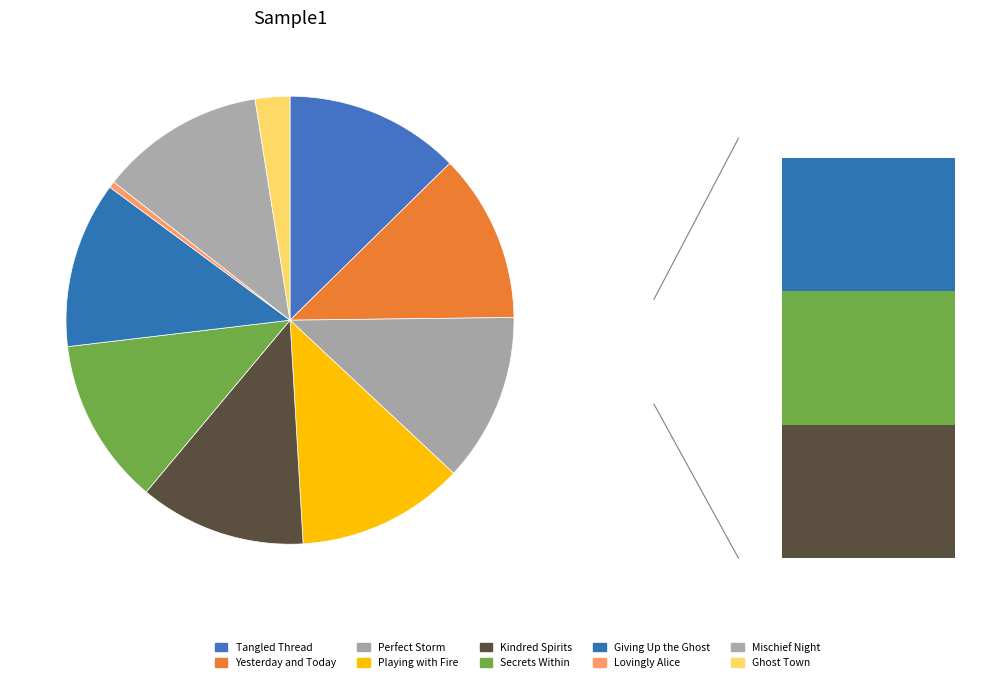

True or false: Secrets Within accounts for 12% of the total.

True